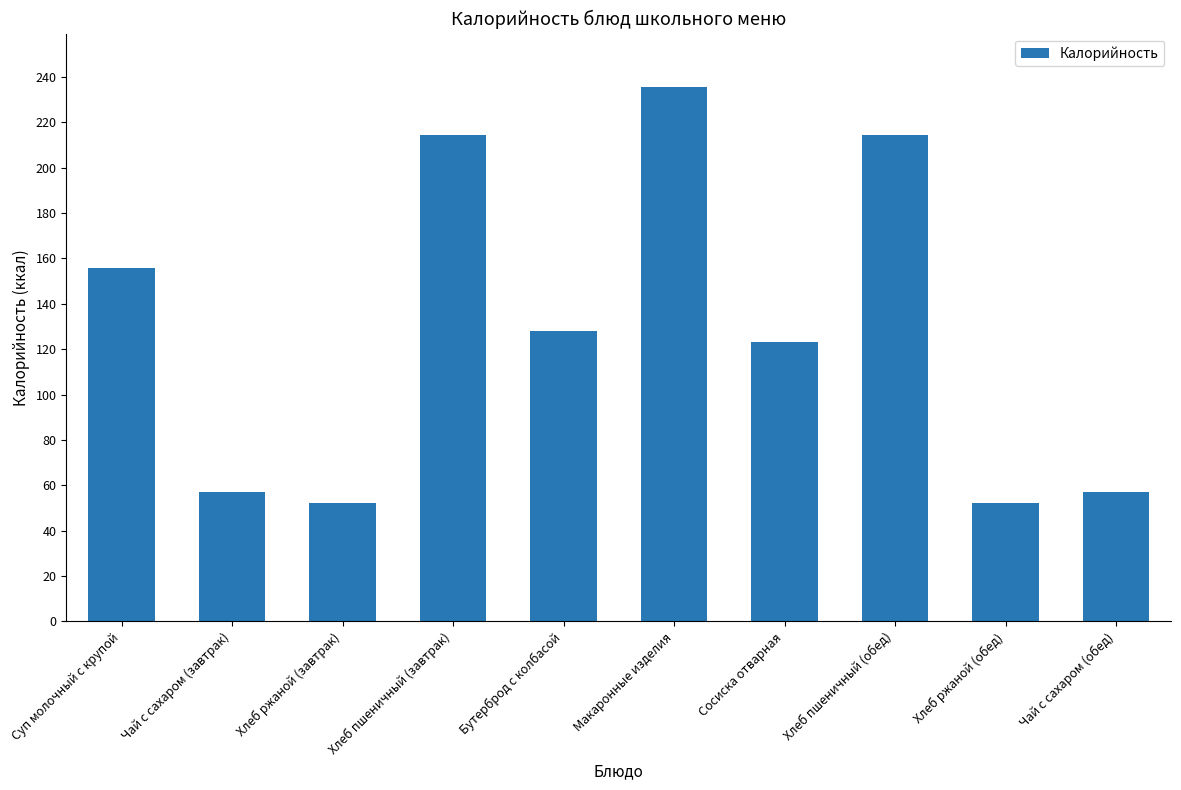

The value at Макаронные изделия is 235.6. True or false?

True